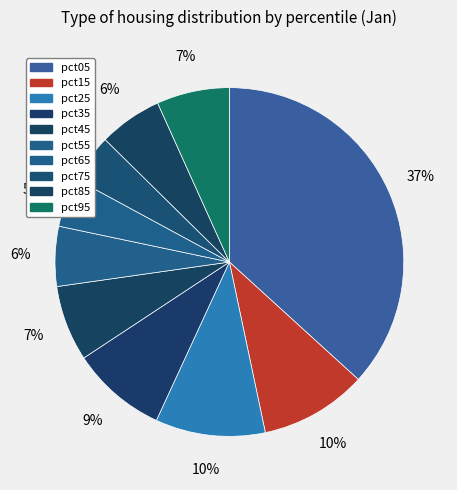

The pct05 slice represents 51% of the pie. True or false?

False